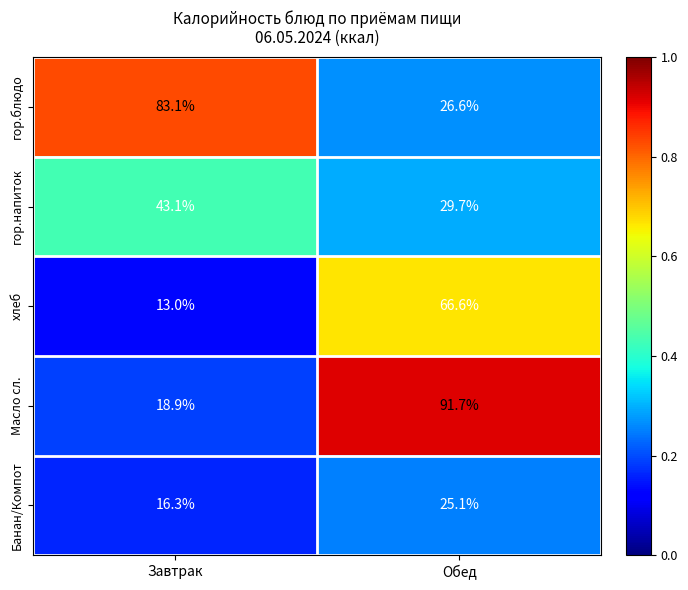

What is the difference between the highest and lowest values at Завтрак?

70.1